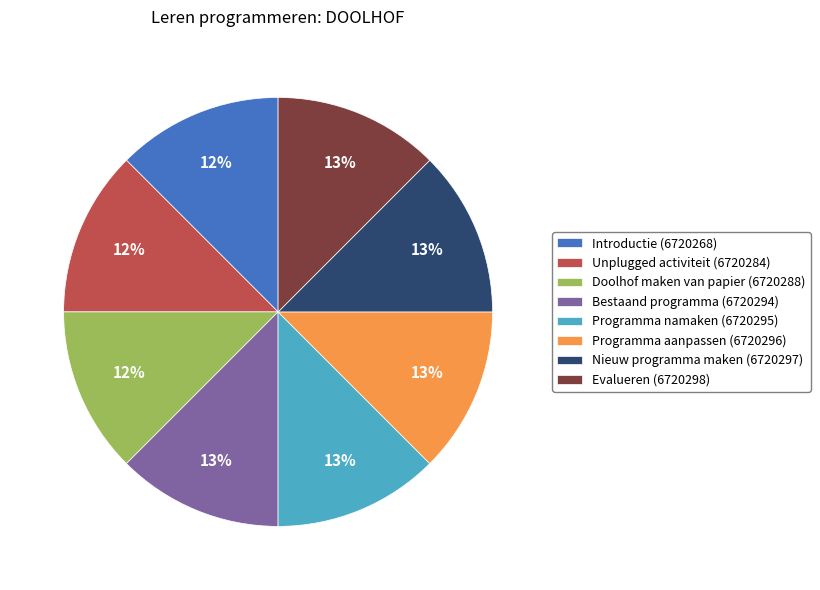

How many segments does this pie chart have?

8